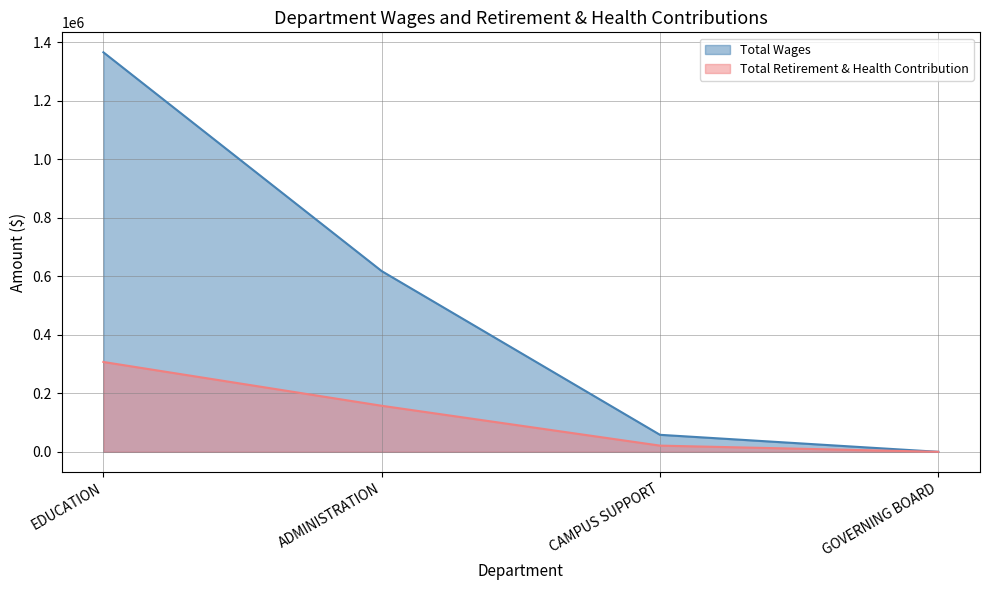

Reading left to right, transcribe all the data shown in this chart.

Total Wages: EDUCATION=1365663	ADMINISTRATION=617784	CAMPUS SUPPORT=58118	GOVERNING BOARD=0
Total Retirement & Health Contribution: EDUCATION=307110	ADMINISTRATION=157385	CAMPUS SUPPORT=21165	GOVERNING BOARD=0